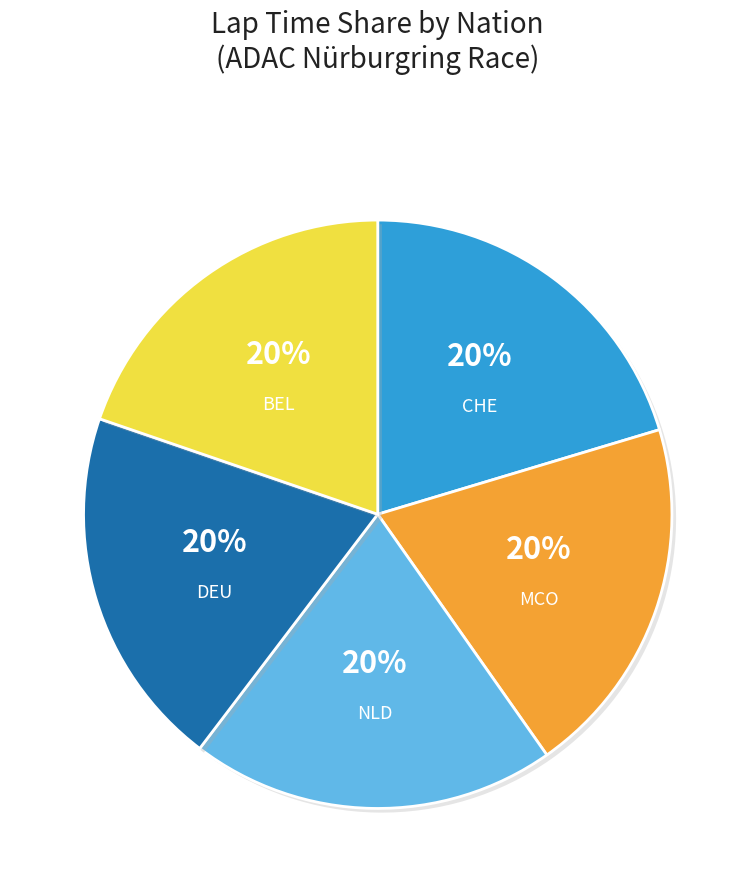

Combined, do MCO and BEL account for over 50%?

No